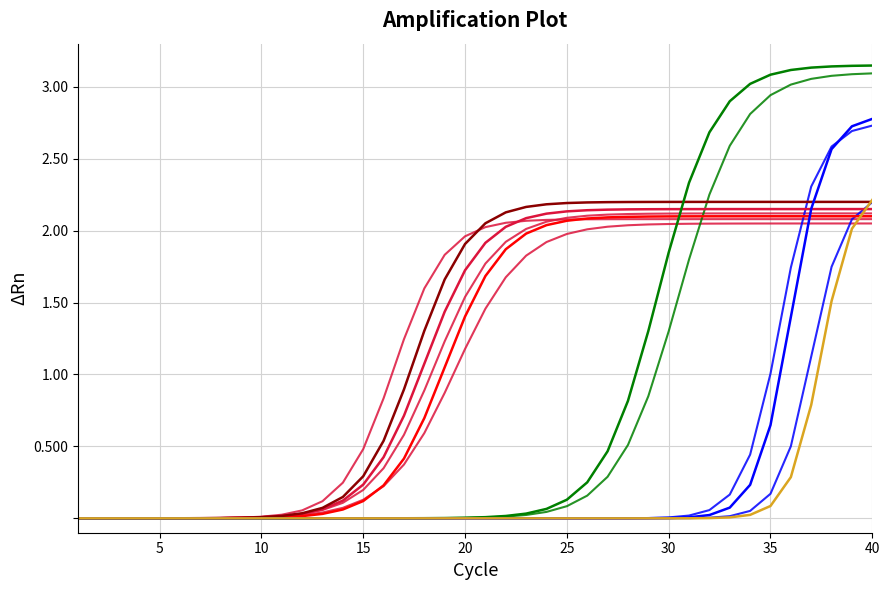

How many times do col_2 and col_6 cross each other?

1